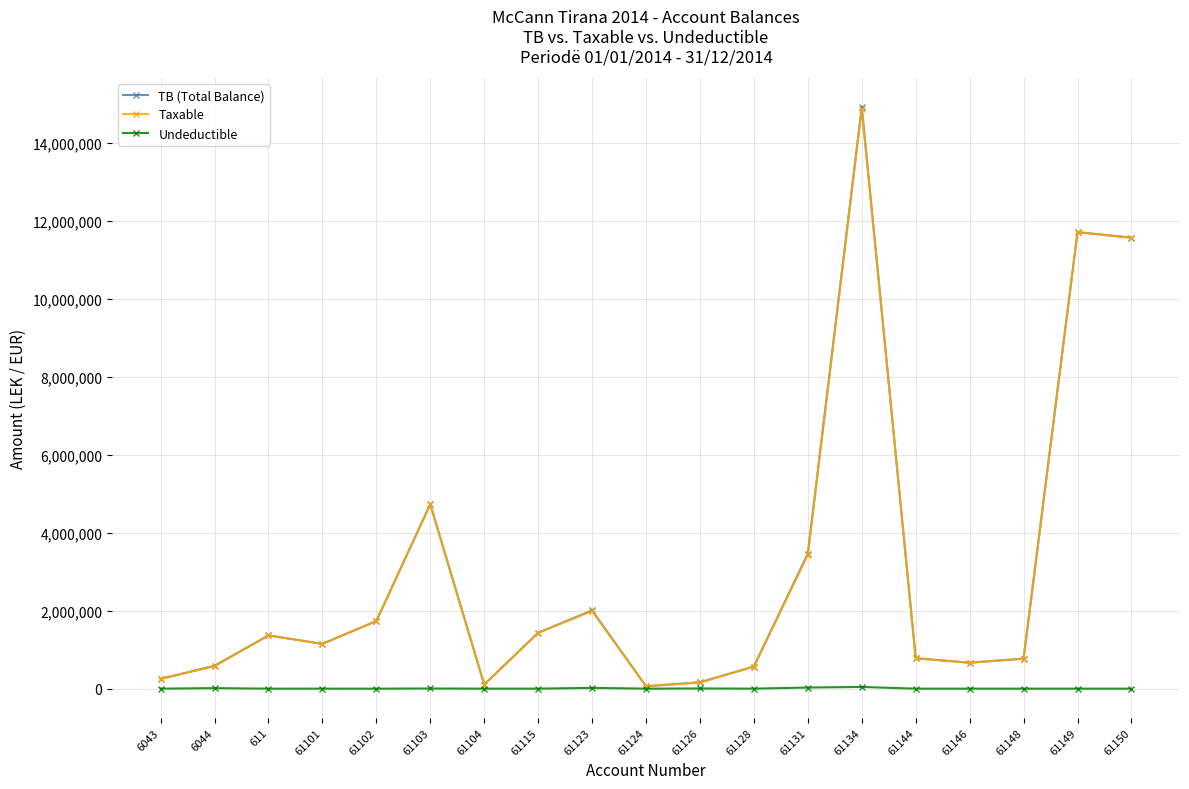

How many lines are shown in the chart?

3